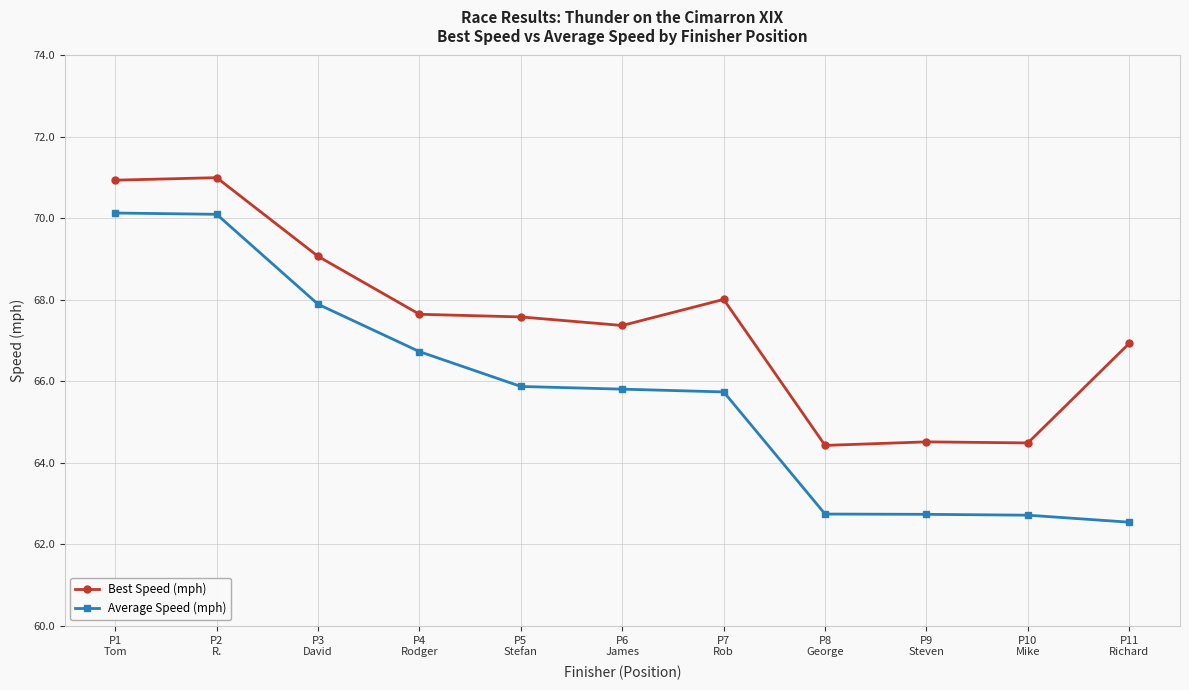

Reading left to right, extract all data points from this chart.

Best Speed (mph): P1
Tom=70.9	P2
R.=71.0	P3
David=69.1	P4
Rodger=67.6	P5
Stefan=67.6	P6
James=67.4	P7
Rob=68.0	P8
George=64.4	P9
Steven=64.5	P10
Mike=64.5	P11
Richard=66.9
Average Speed (mph): P1
Tom=70.1	P2
R.=70.1	P3
David=67.9	P4
Rodger=66.7	P5
Stefan=65.9	P6
James=65.8	P7
Rob=65.7	P8
George=62.7	P9
Steven=62.7	P10
Mike=62.7	P11
Richard=62.5